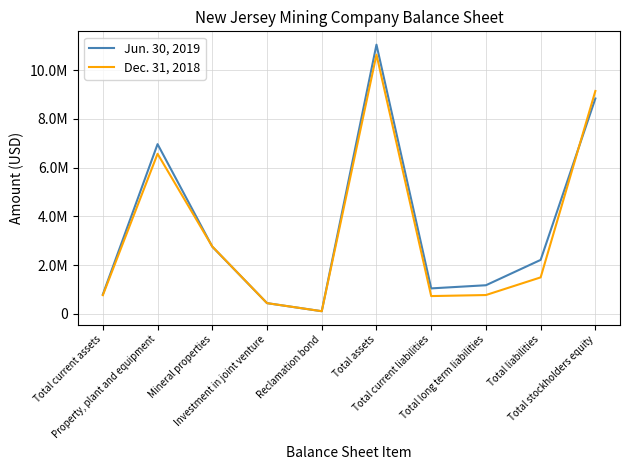

Does the chart have visible grid lines?

Yes